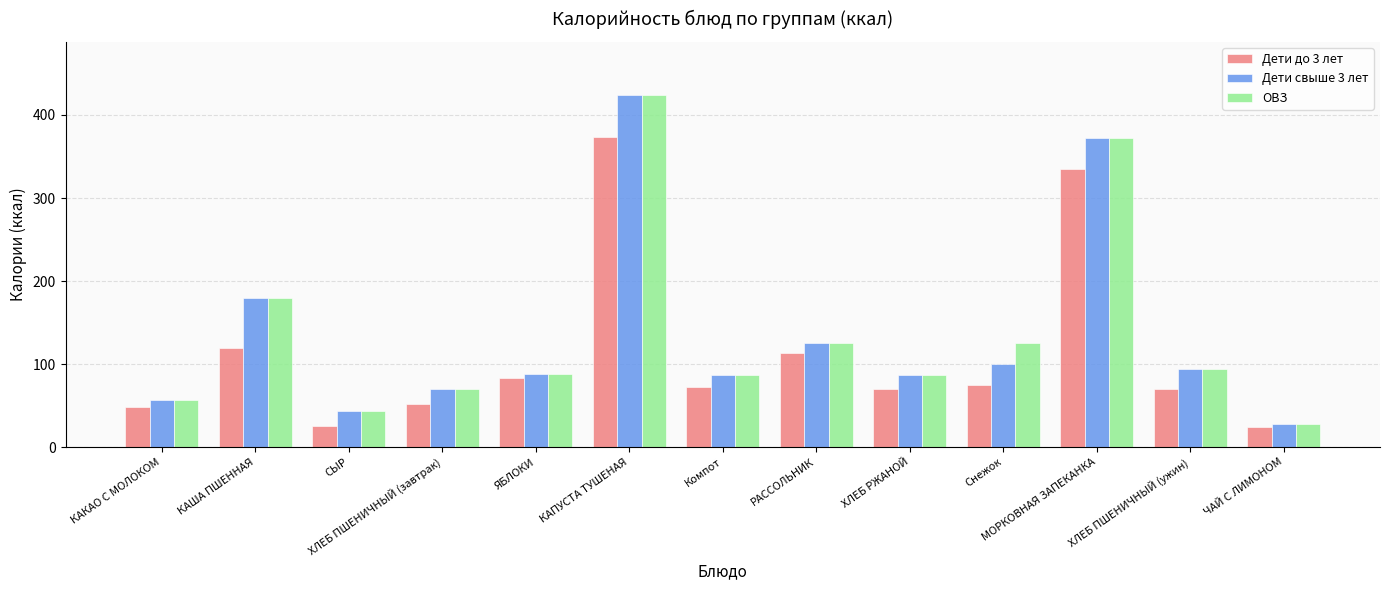

How many bars are there in total?

39